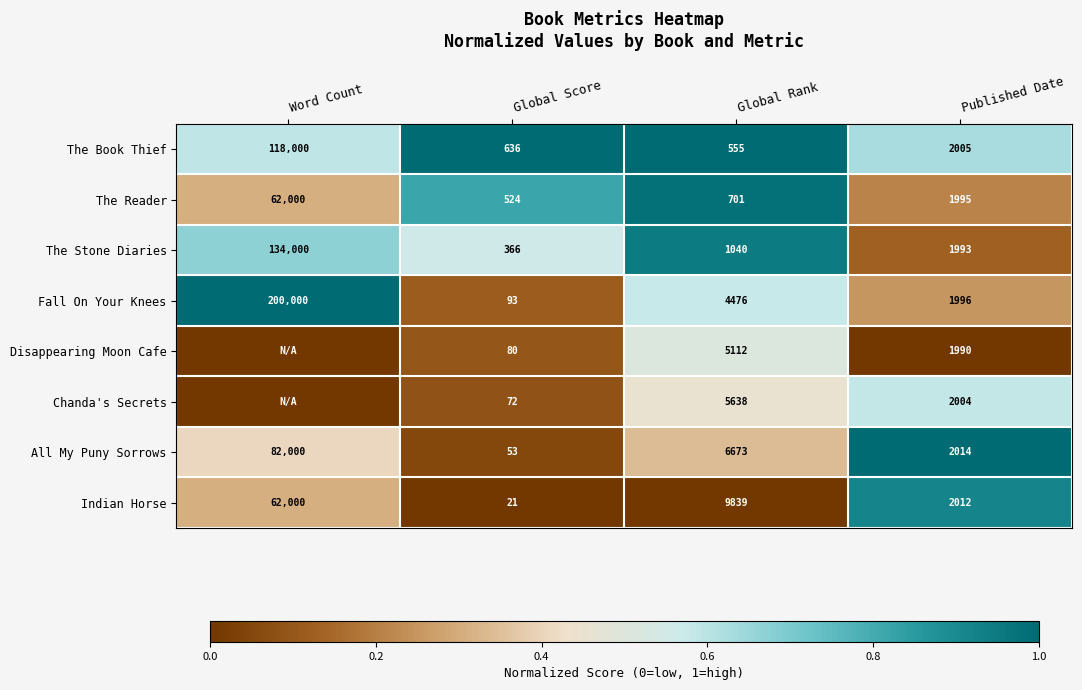

What is the minimum value for Fall On Your Knees?

93